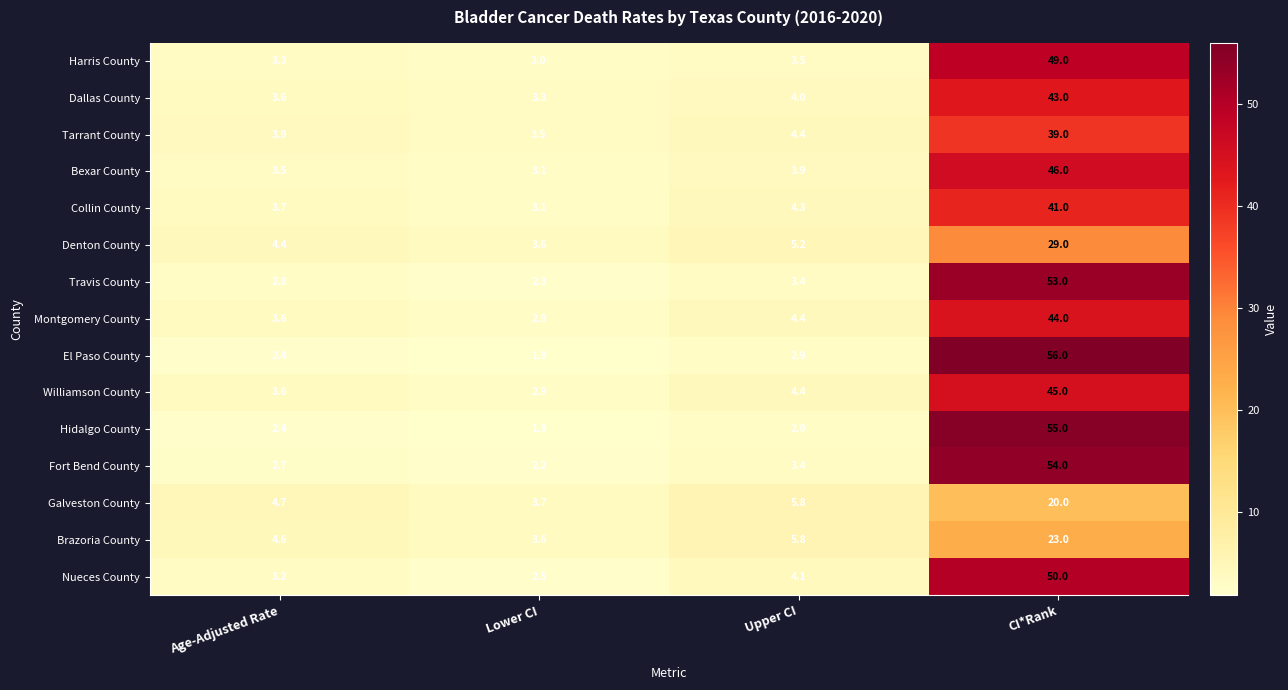

Rank the categories by Williamson County value from highest to lowest.

CI*Rank, Upper CI, Age-Adjusted Rate, Lower CI